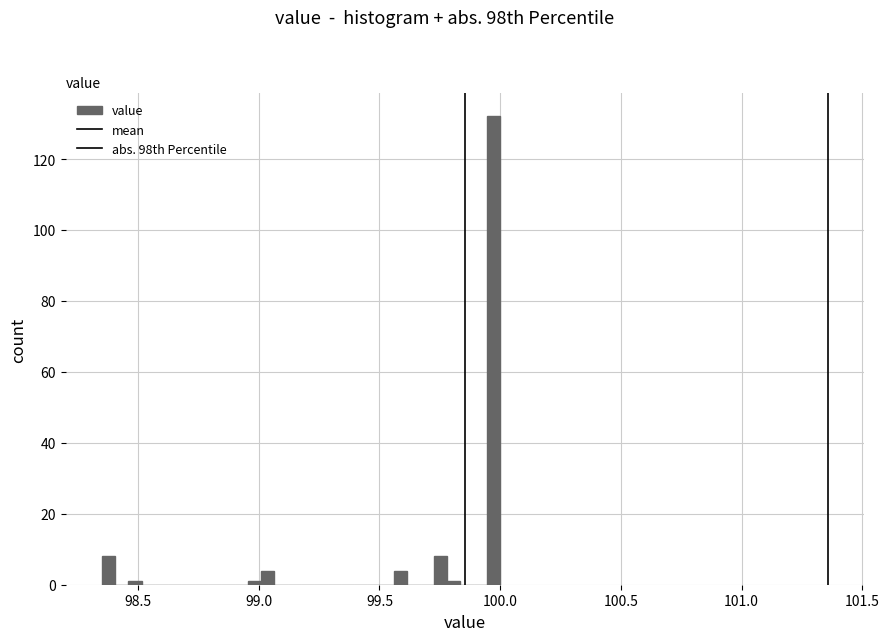

Read against the x-axis, roughly where is the centre of the tallest bar?

99.95